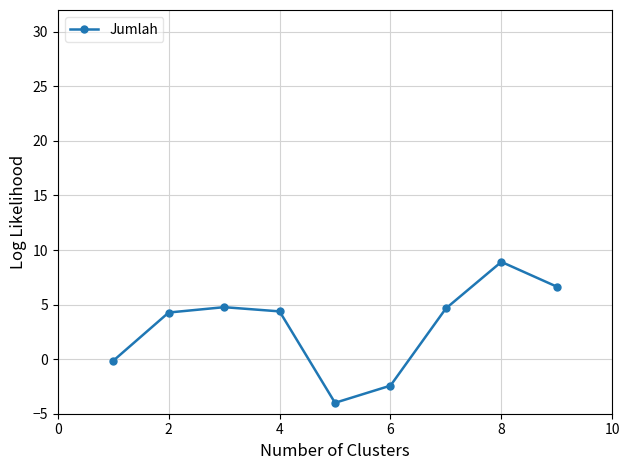

What is the average value?

3.0